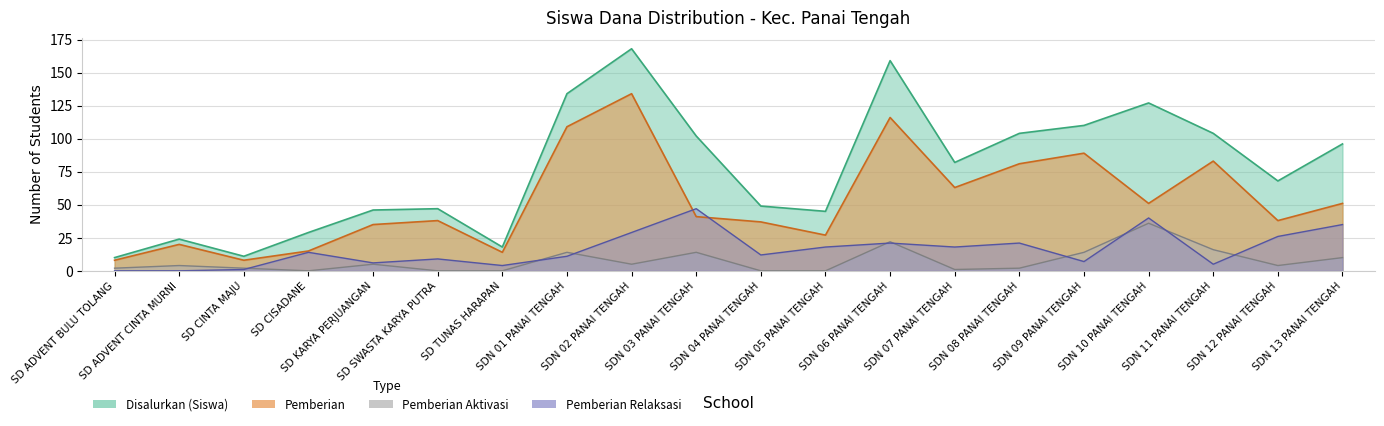

What is the difference between the Pemberian Aktivasi values at SD TUNAS HARAPAN and SDN 13 PANAI TENGAH?

10